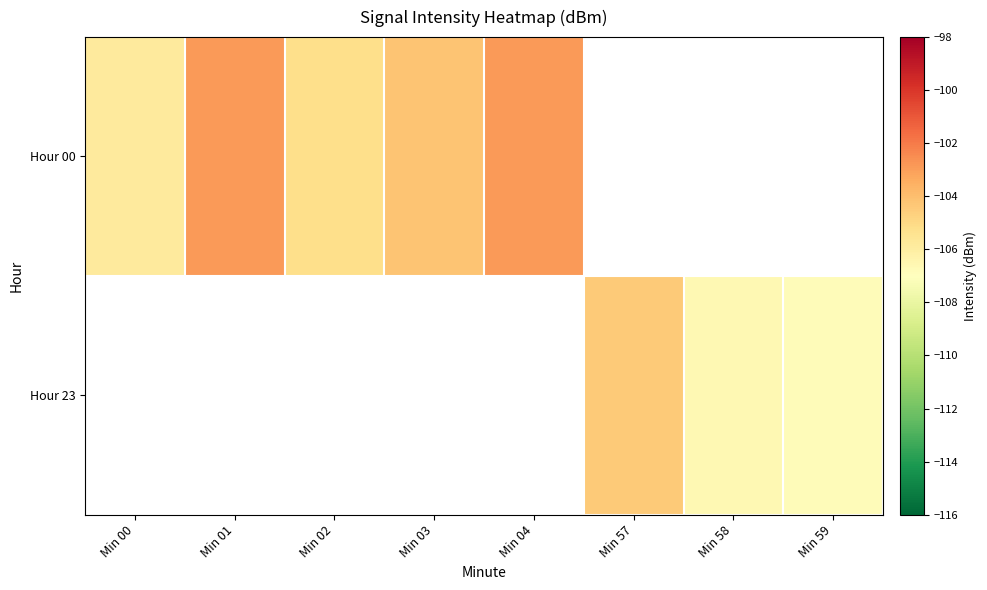

Which category has the lowest value in the Hour 00 series?

Min 00